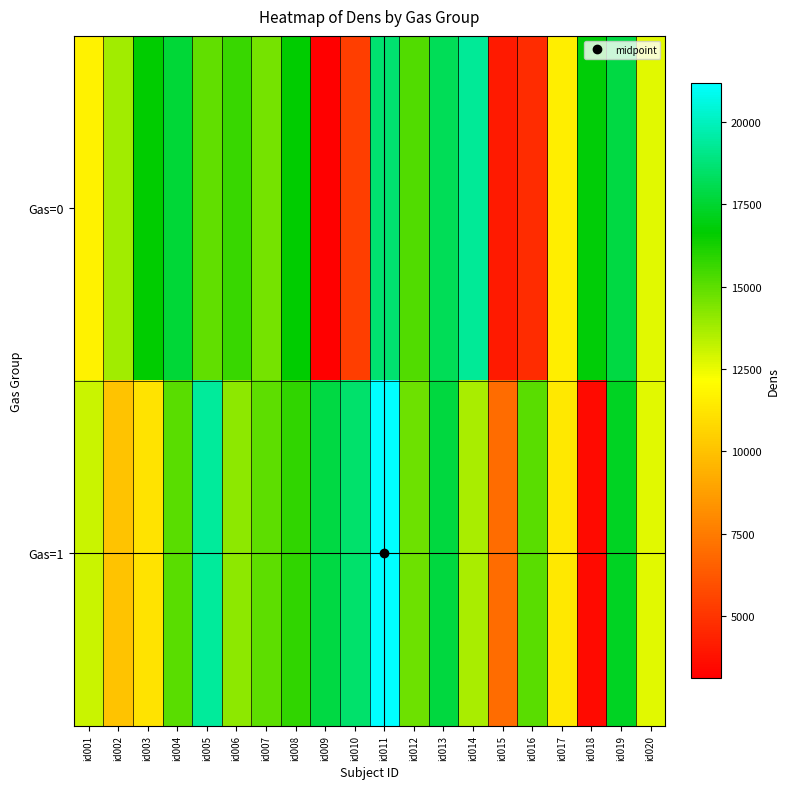

What is the total value across all series at id019?

35071.2